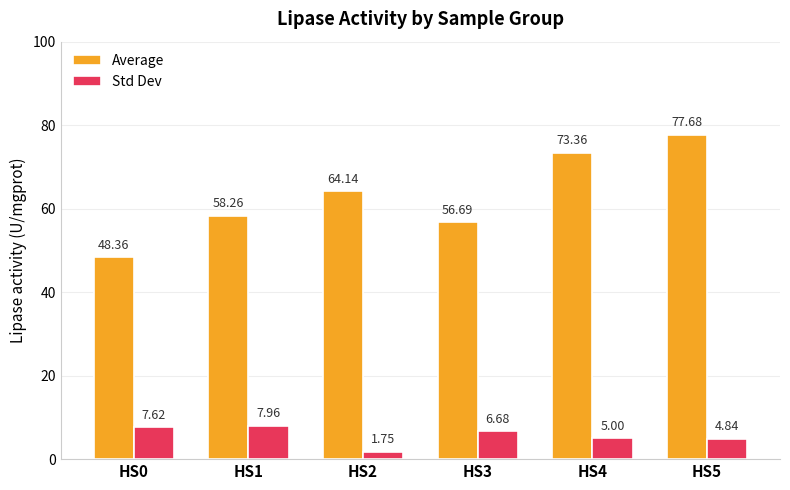

Which series has the largest total across all categories?

Average